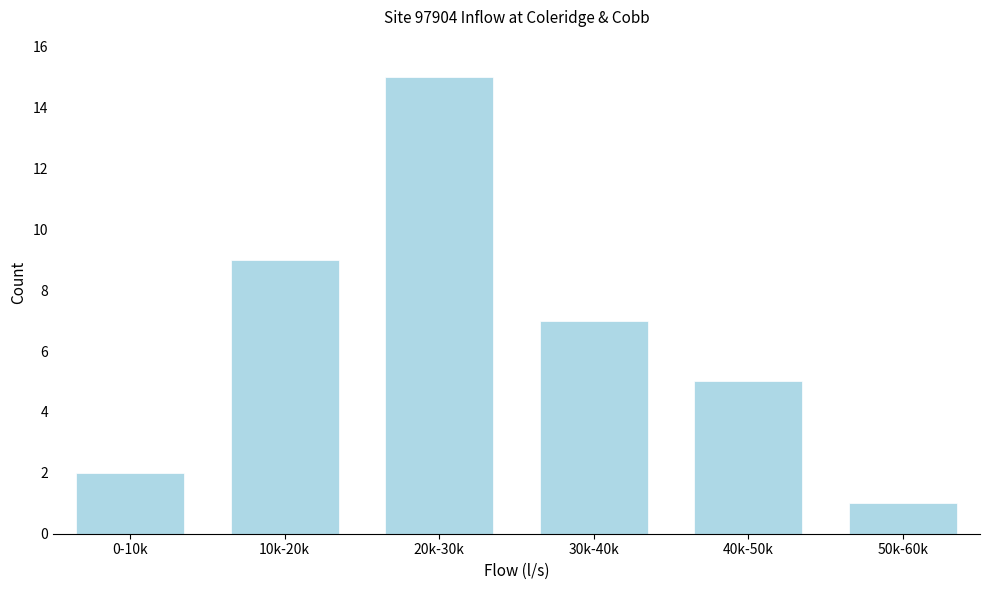

Reading left to right, list all the values displayed in this chart.

2	9	15	7	5	1